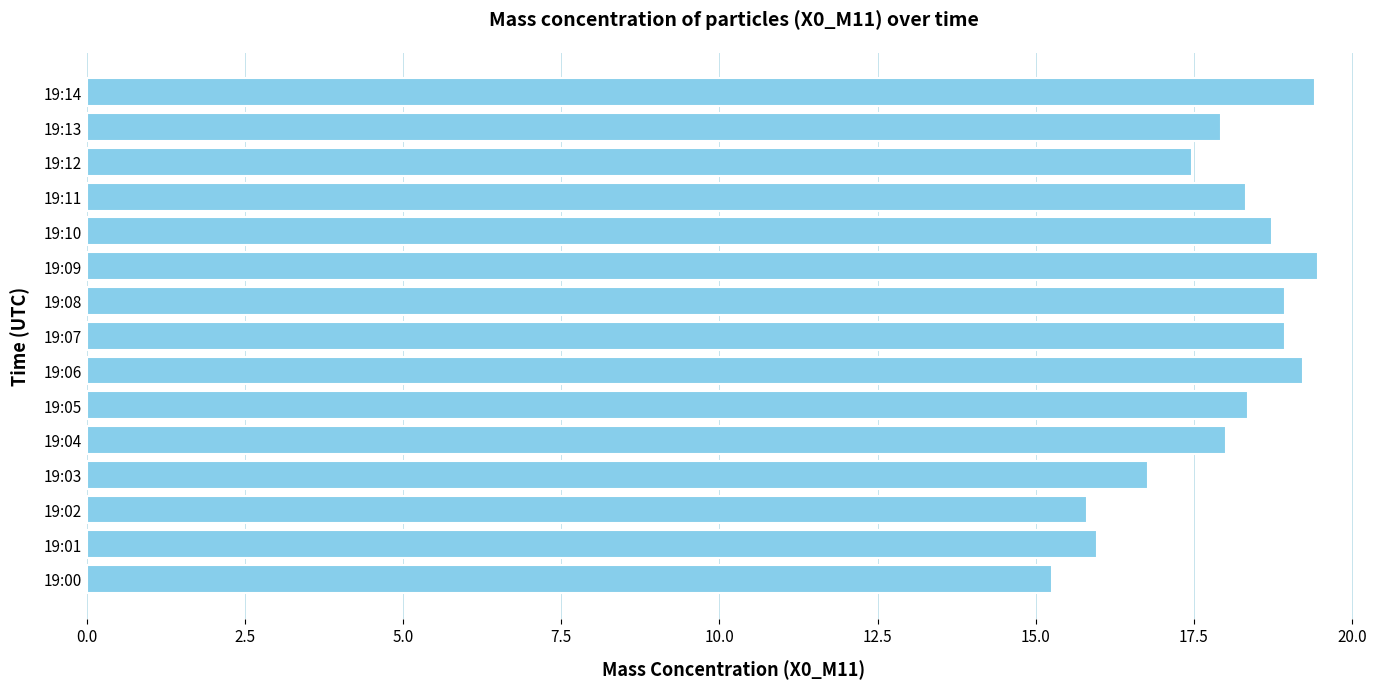

Count the number of categories in the chart.

15